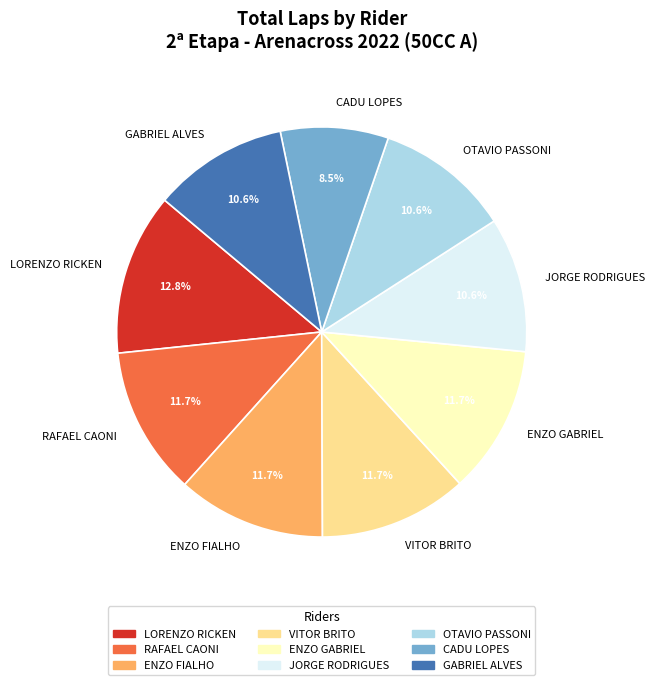

The ENZO GABRIEL slice represents 4% of the pie. True or false?

False